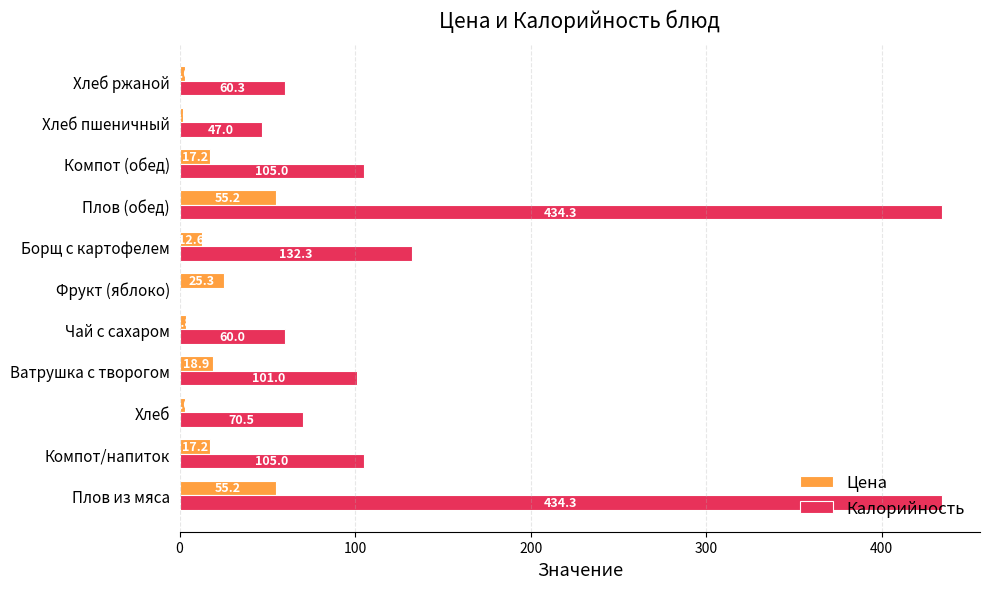

Which series has the widest spread of values?

Калорийность